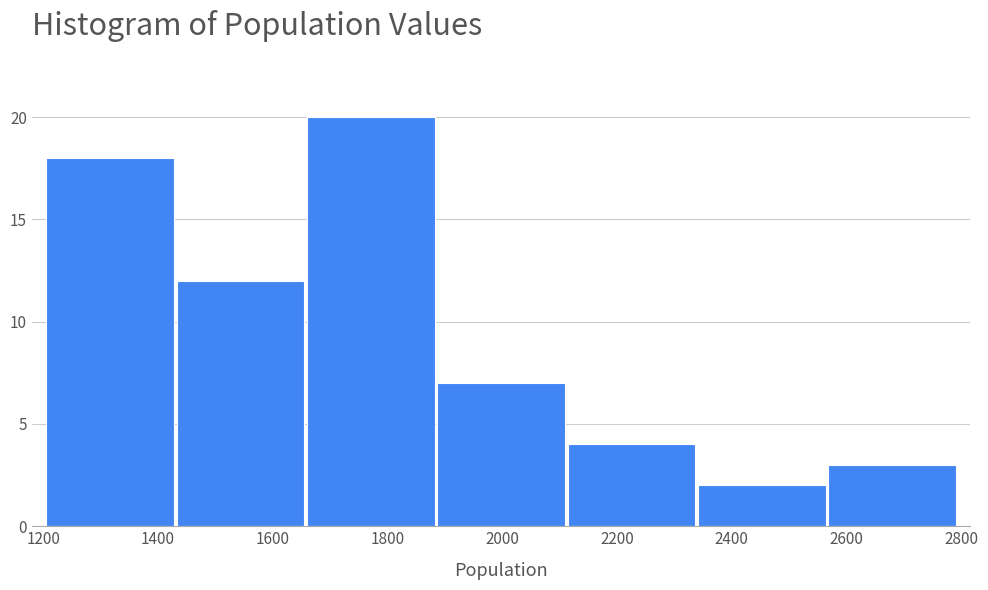

Reading left to right, transcribe this chart: for each bar, give the range it covers on the x-axis and its height. Neither the bar edges nor the heights are printed on the chart, so give them approximately, as read against the axes.

1200 to 1440: 18
1440 to 1660: 12
1660 to 1880: 20
1880 to 2120: 7
2120 to 2340: 4
2340 to 2560: 2
2560 to 2800: 3